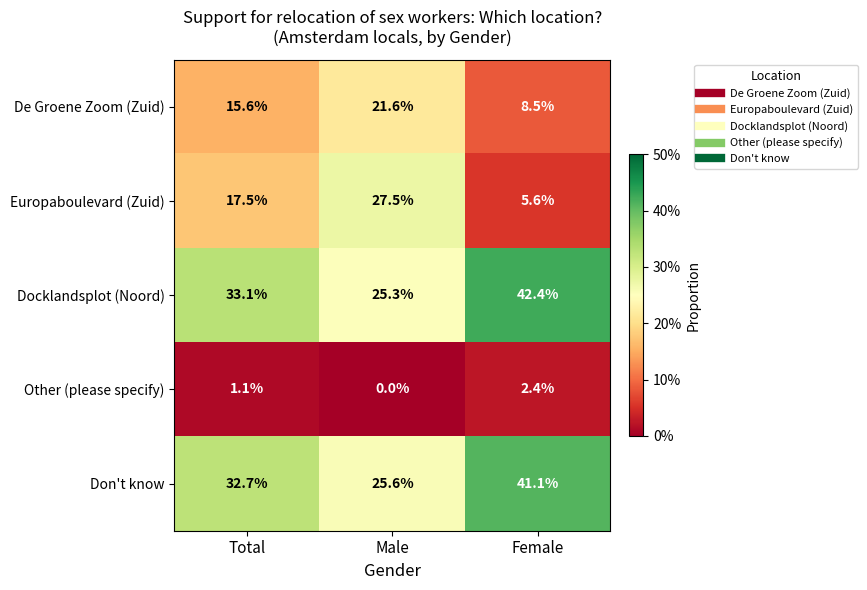

What is the sum of all Other (please specify) values?

3.5